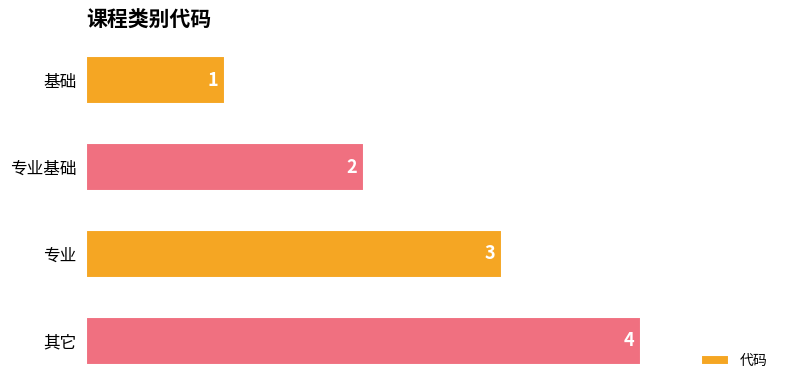

What is the label of the 1st bar from the top?

基础